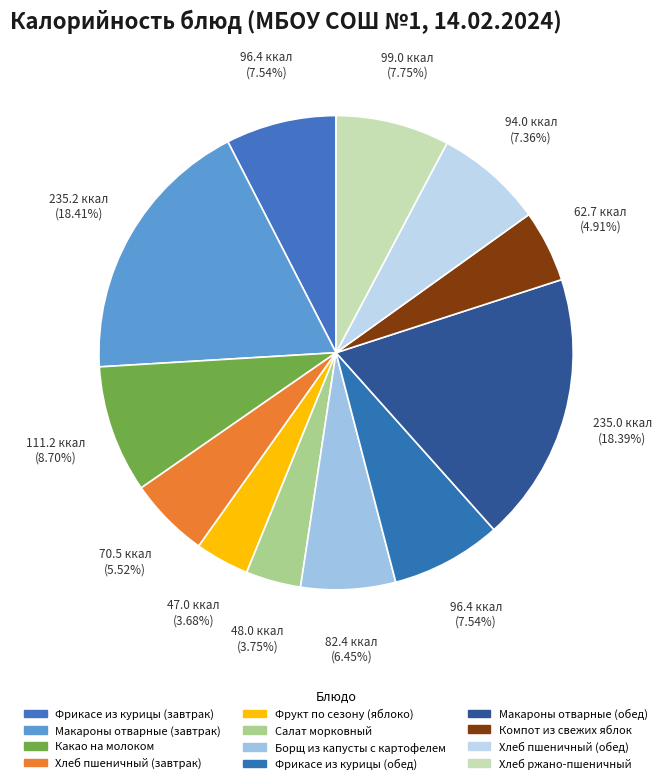

What is the ratio of the value at Компот из свежих яблок to the value at Фрикасе из курицы (завтрак)?

0.7